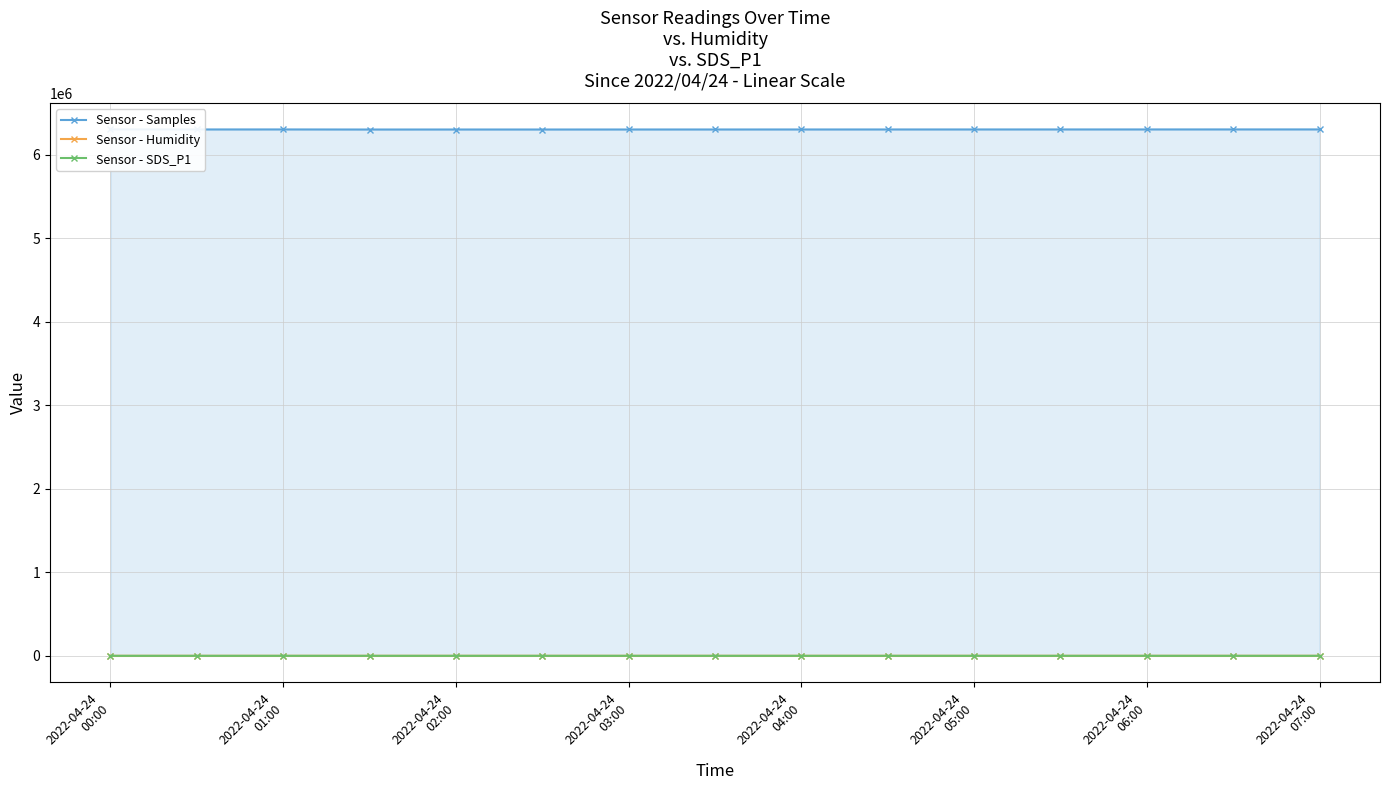

What is the spread (max minus min) of values at 2022-04-24 03:00?

6305297.4